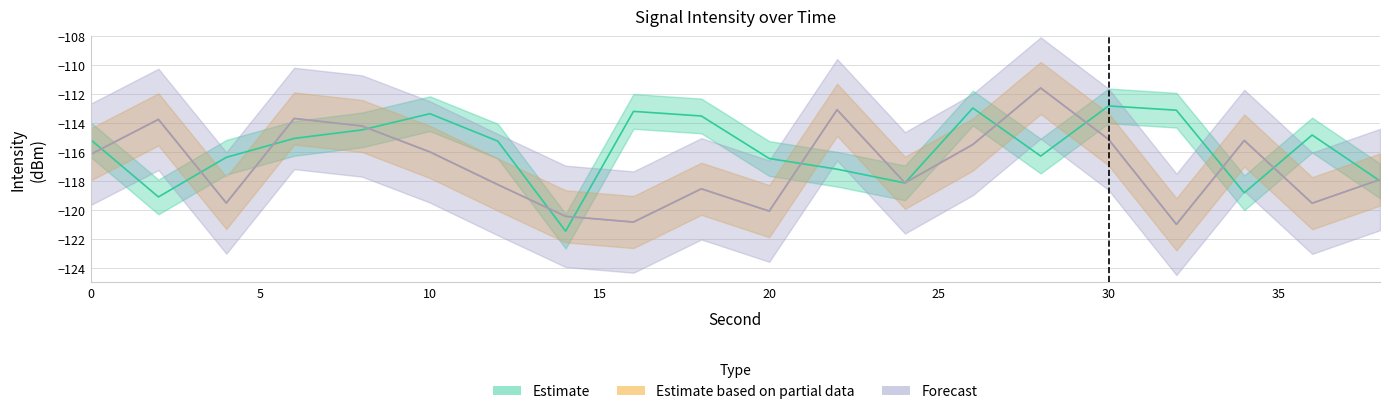

How many interior local valleys does the Forecast series have?

6